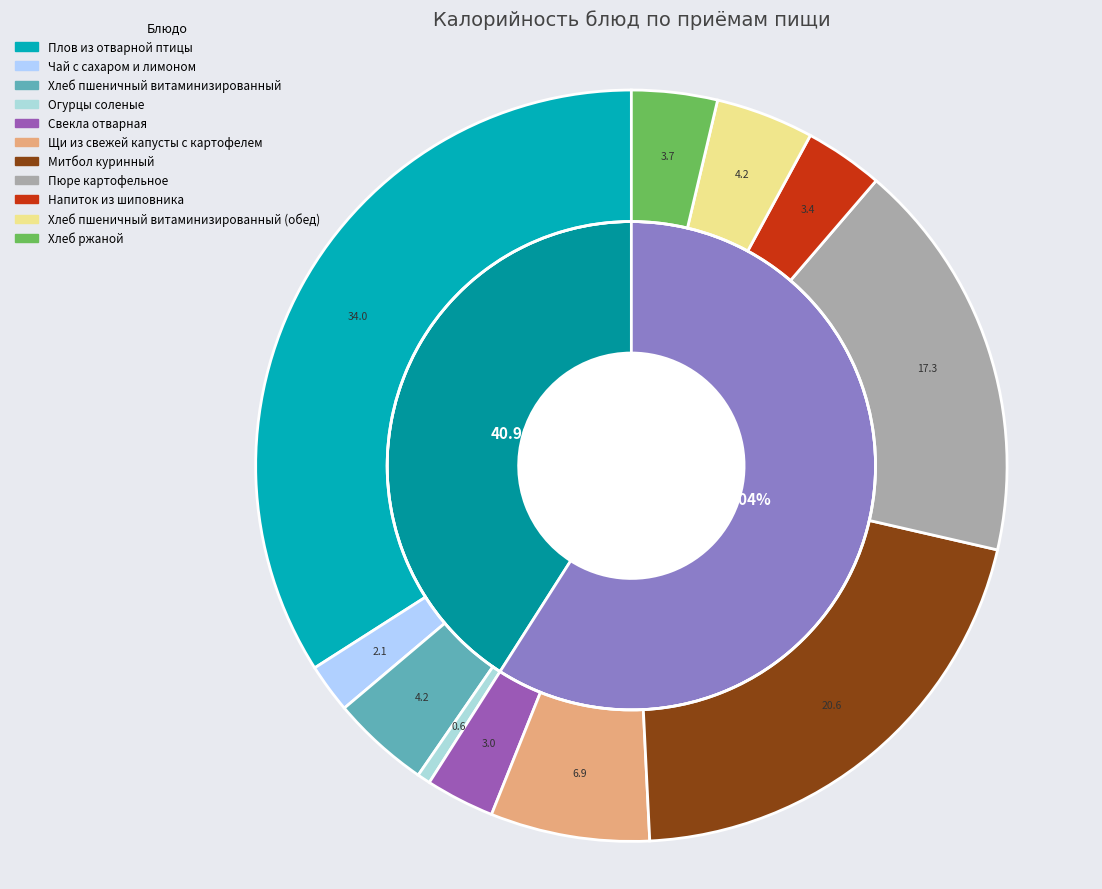

Which slice is the smallest?

Огурцы соленые